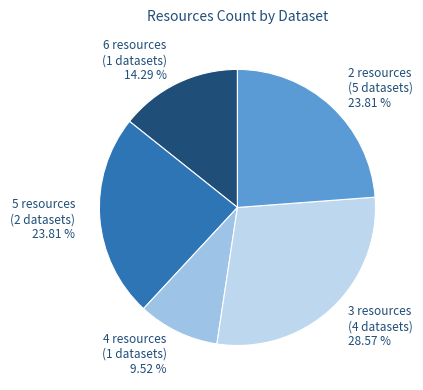

How many segments does this pie chart have?

5